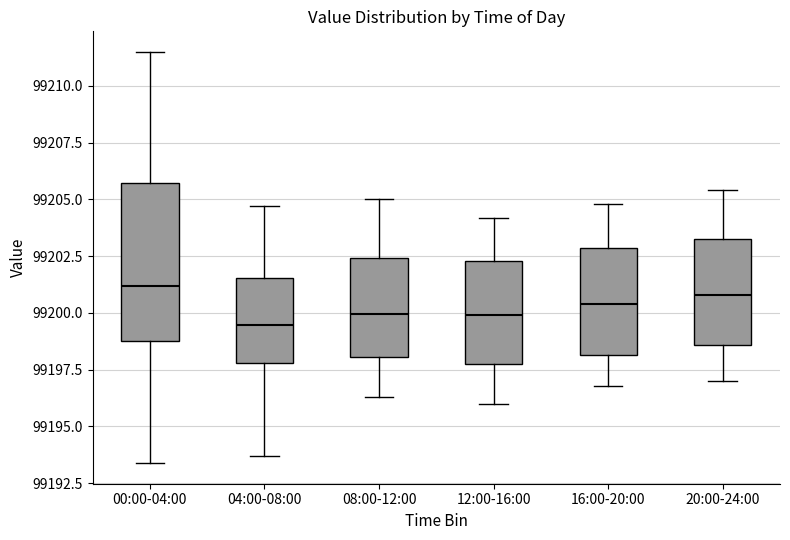

Reading left to right, read every box against the y-axis: the position of its median line, the range the box covers, and the ends of its whiskers. The values are not printed on the chart, so give them approximately, as read against the axis.

00:00-04:00: median 99201.0, box 99199.0 to 99205.5, whiskers 99193.5 to 99211.5
04:00-08:00: median 99199.5, box 99198.0 to 99201.5, whiskers 99193.5 to 99204.5
08:00-12:00: median 99200.0, box 99198.0 to 99202.5, whiskers 99196.5 to 99205.0
12:00-16:00: median 99200.0, box 99198.0 to 99202.5, whiskers 99196.0 to 99204.0
16:00-20:00: median 99200.5, box 99198.0 to 99203.0, whiskers 99197.0 to 99205.0
20:00-24:00: median 99201.0, box 99198.5 to 99203.5, whiskers 99197.0 to 99205.5